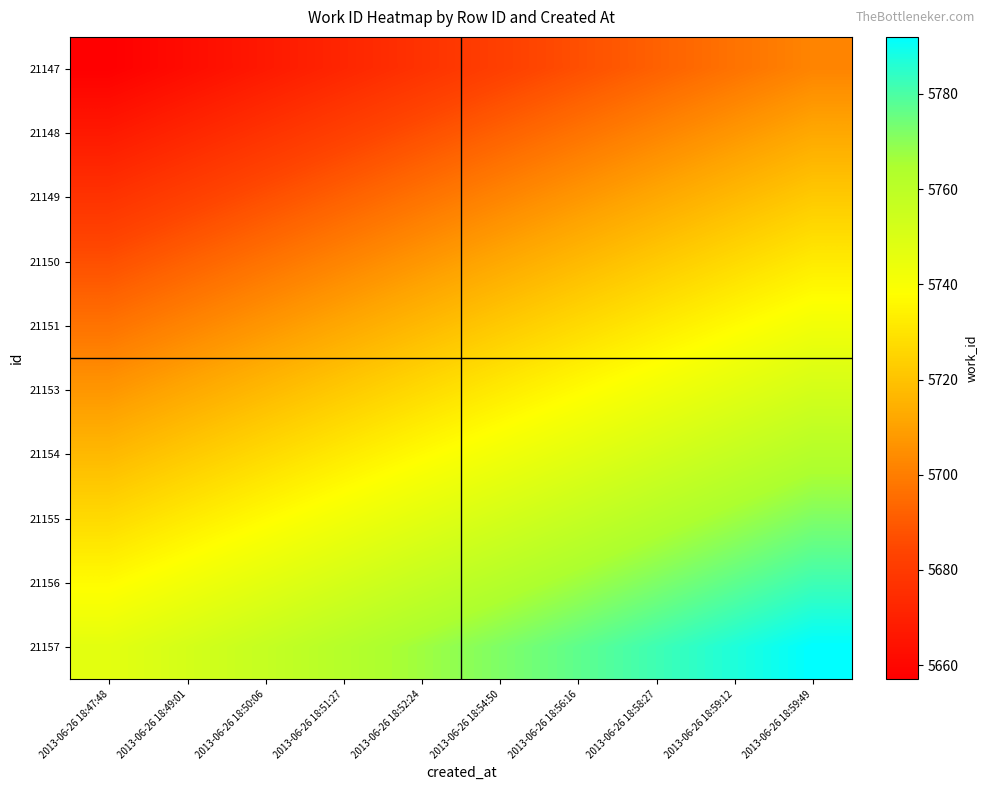

At 2013-06-26 18:59:12, list the series in order from largest to smallest.

21157, 21156, 21155, 21154, 21153, 21151, 21150, 21149, 21148, 21147